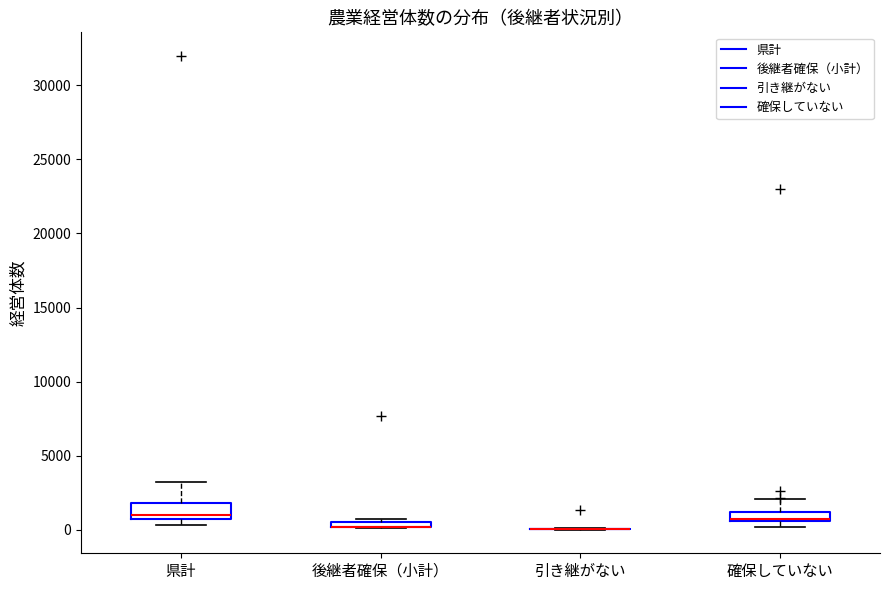

Where is the upper edge of the box for 確保していない on the y-axis? The values are not printed on the chart, so give them approximately, as read against the axis.

1000